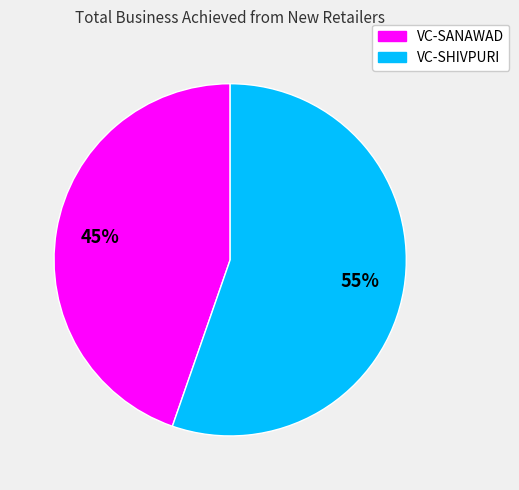

How many slices are in this pie chart?

2